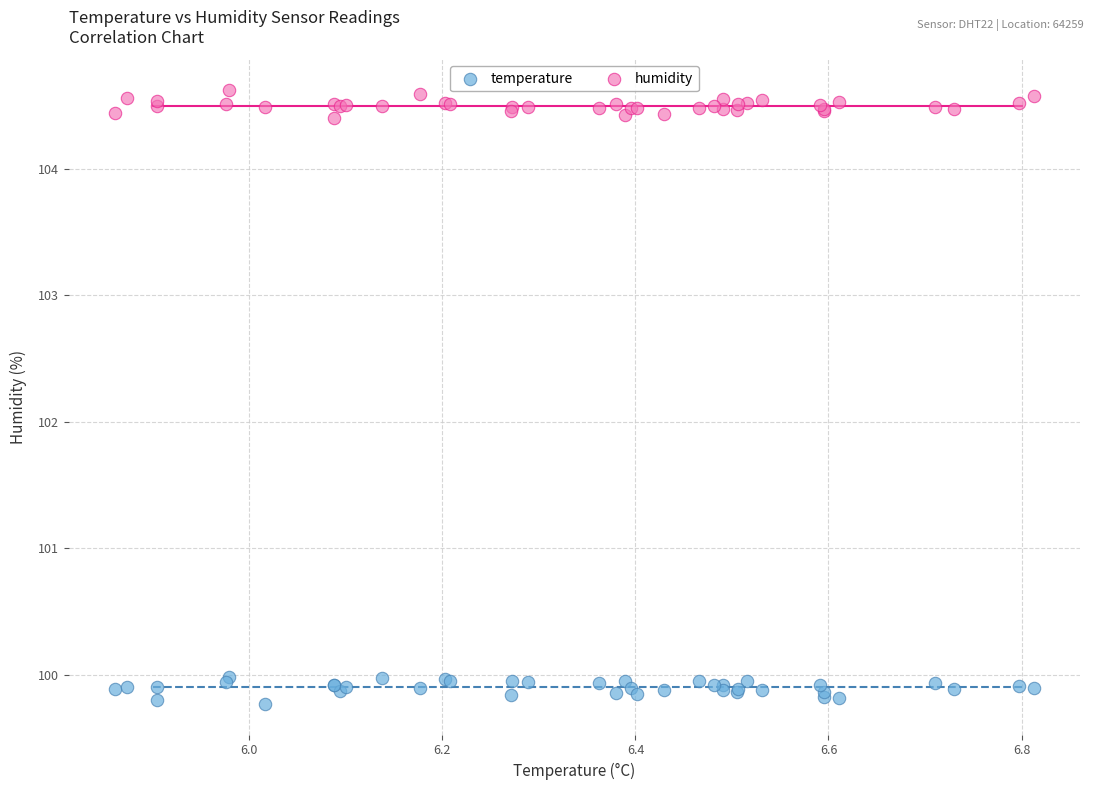

Which series contains the lowest Y value?

temperature